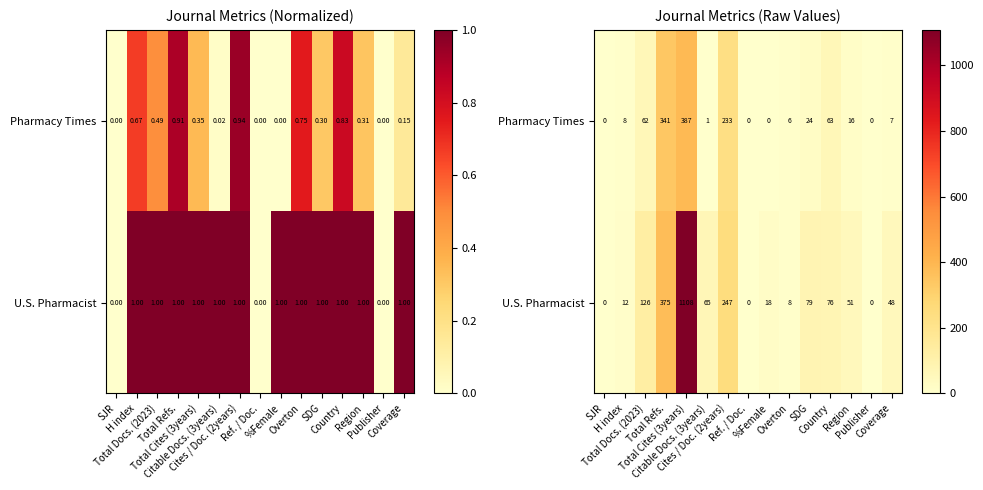

List the labels in order of Pharmacy Times value, smallest first.

SJR, Ref. / Doc., %Female, Publisher, Citable Docs. (3years), Overton, Coverage, H index, Region, SDG, Total Docs. (2023), Country, Cites / Doc. (2years), Total Refs., Total Cites (3years)